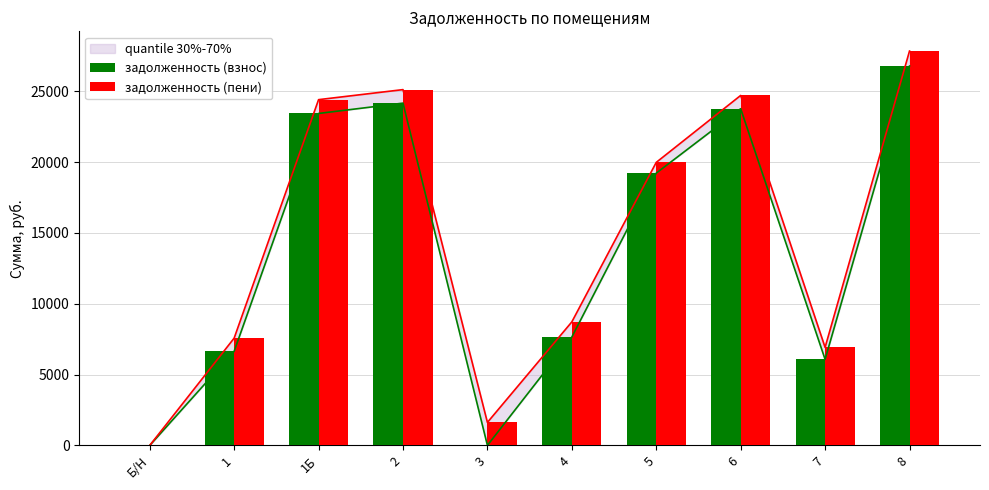

What is the label of the 10th bar from the right?

Б/Н